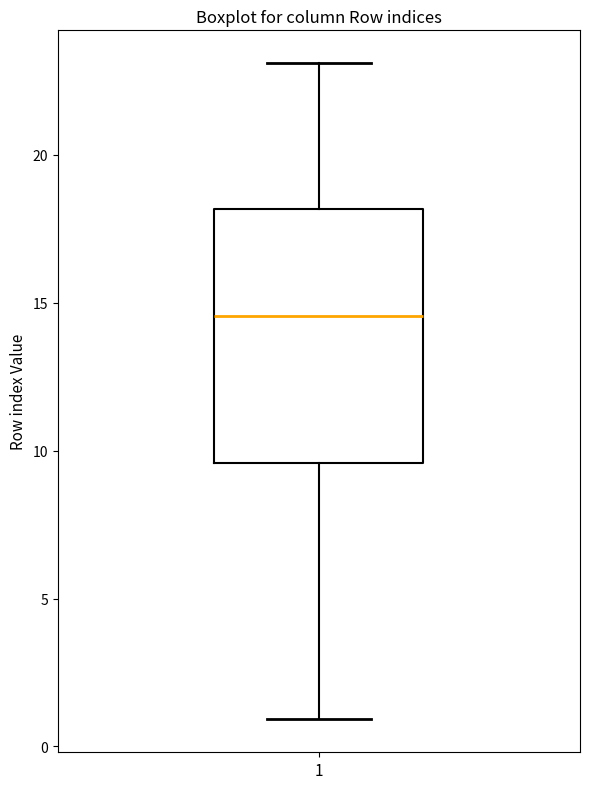

Transcribe this box plot: give where the median line is, the range the box spans, and where the two whiskers end, as read against the y-axis. The values are not printed on the chart, so give them approximately, as read against the axis.

median 14.5, box 9.5 to 18.0, whiskers 1.0 to 23.0